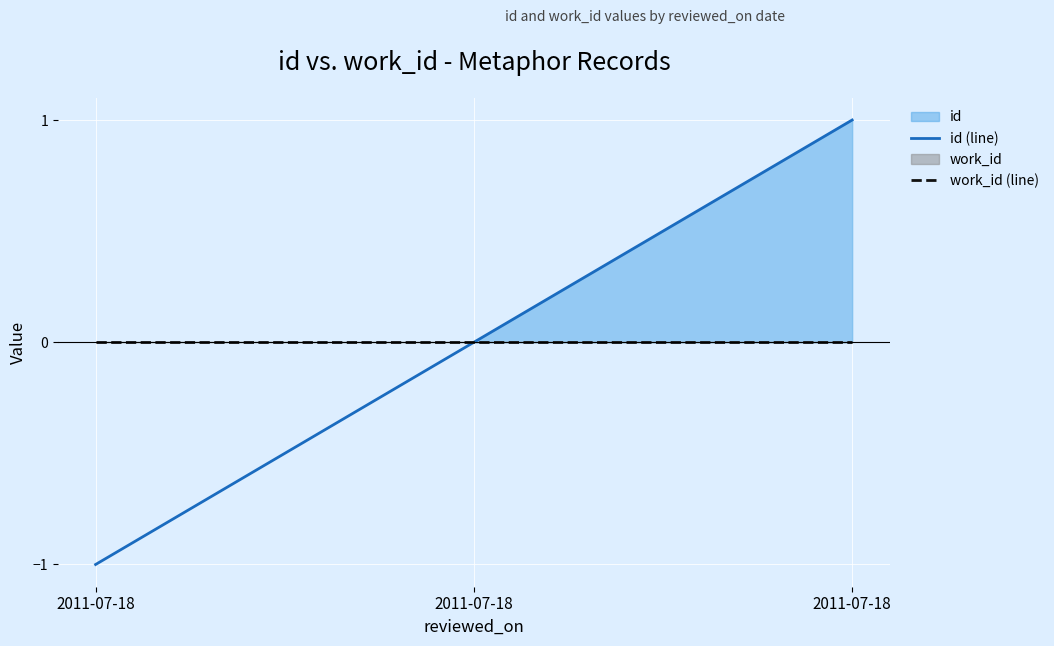

List the series in order of their peak value, highest first.

id (line), work_id (line)